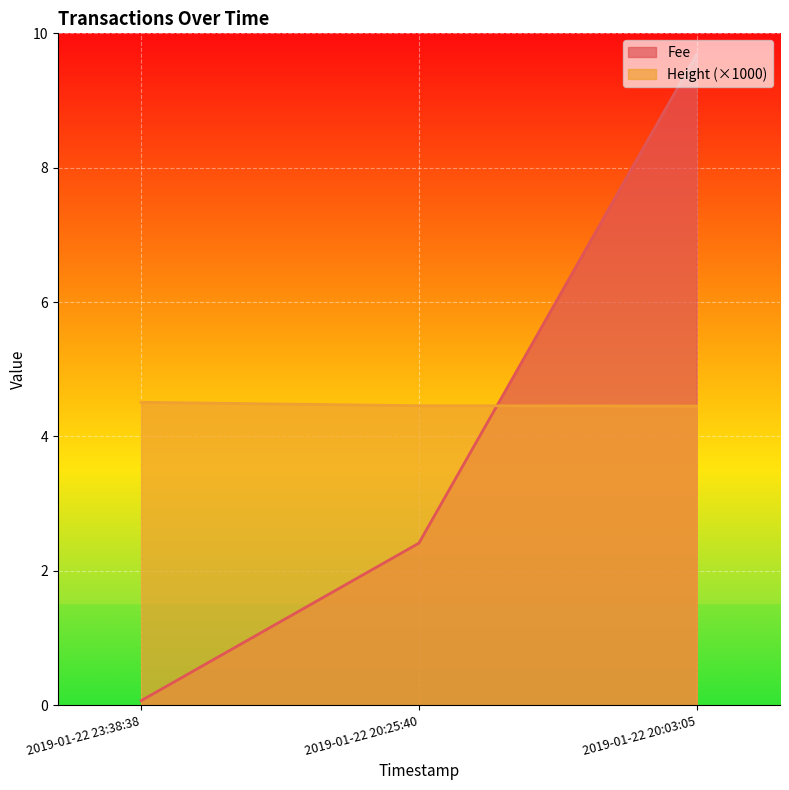

What is the highest value of the Height series?

4.5